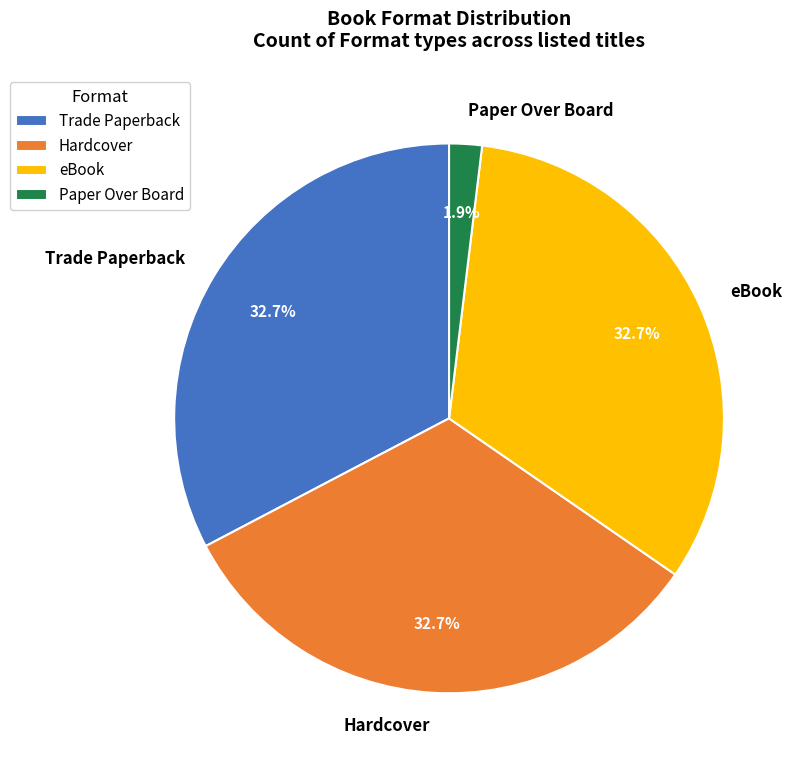

Which category has the smallest portion of the pie?

Paper Over Board